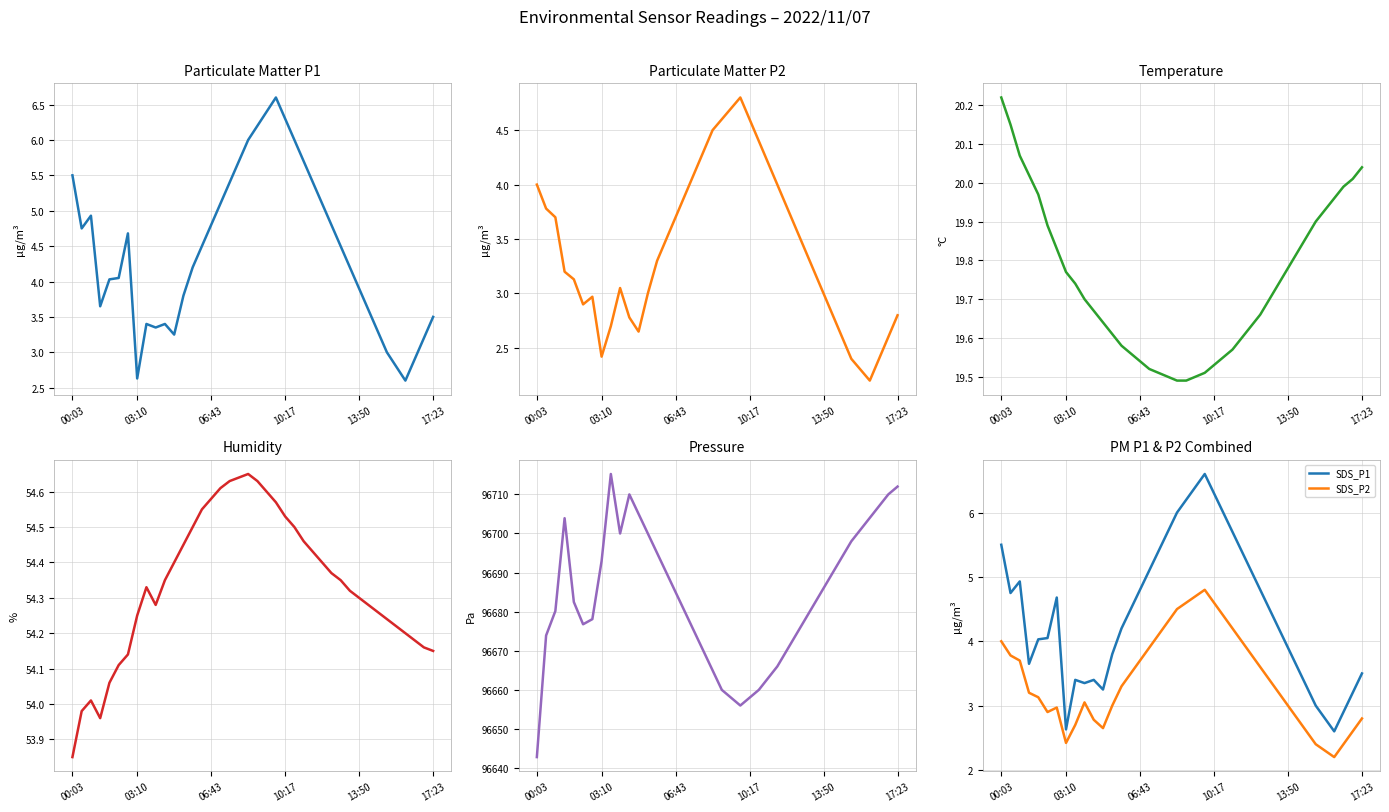

What is the sum of all SDS_P2 values?

136.0